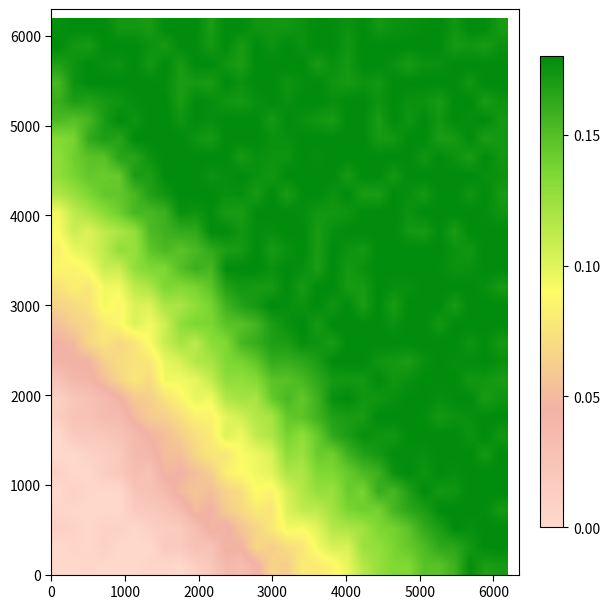

How many data points does each series have?

30